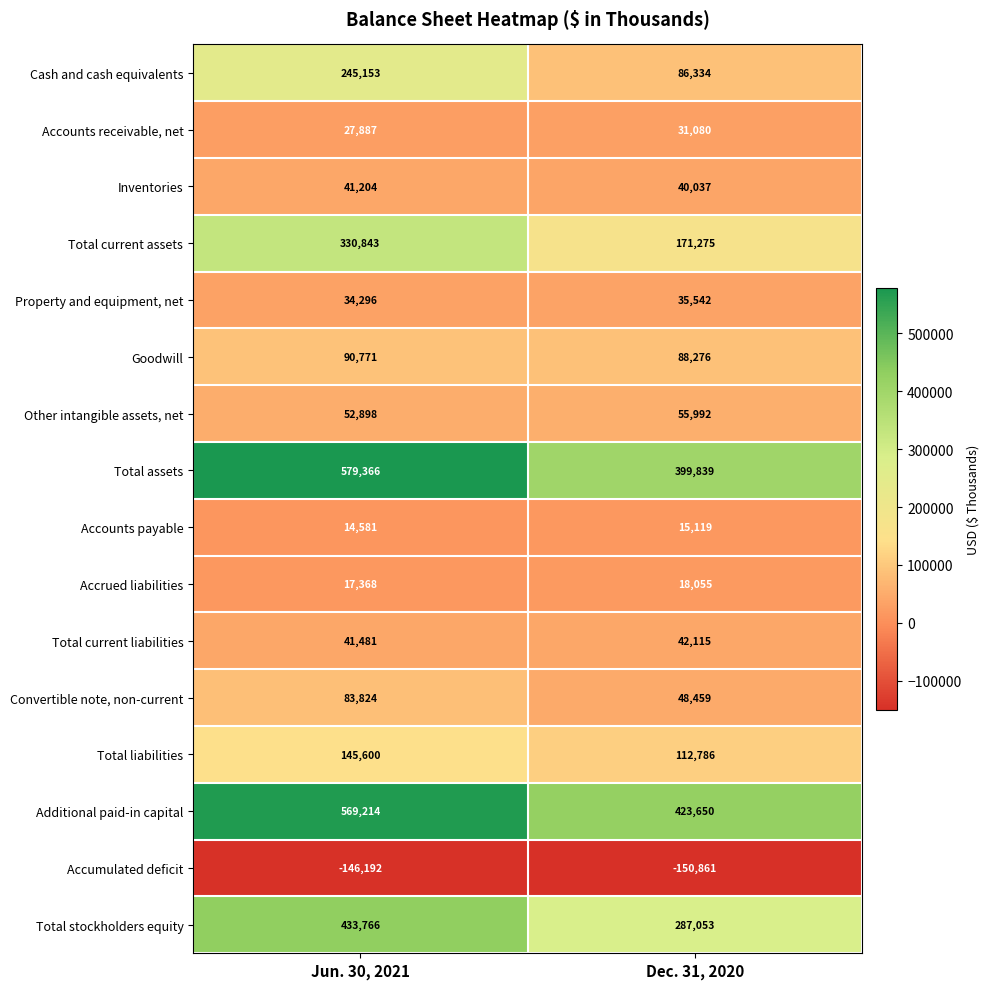

What is the sum of all Goodwill values?

179047